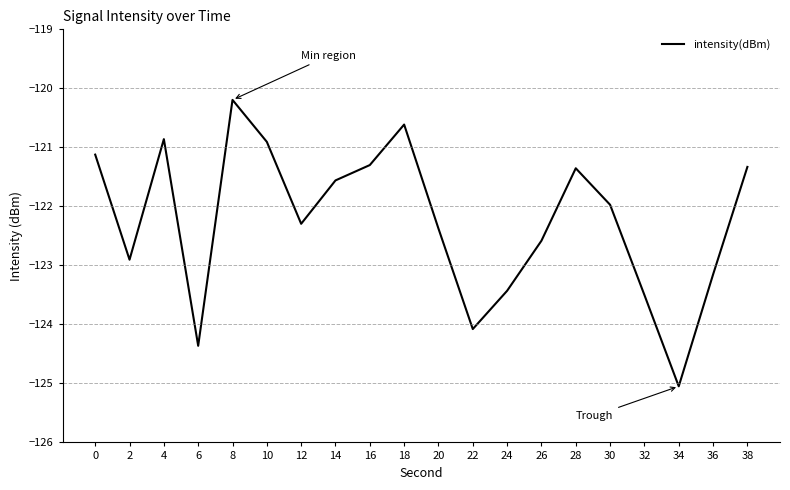

Where is the first local minimum?

2